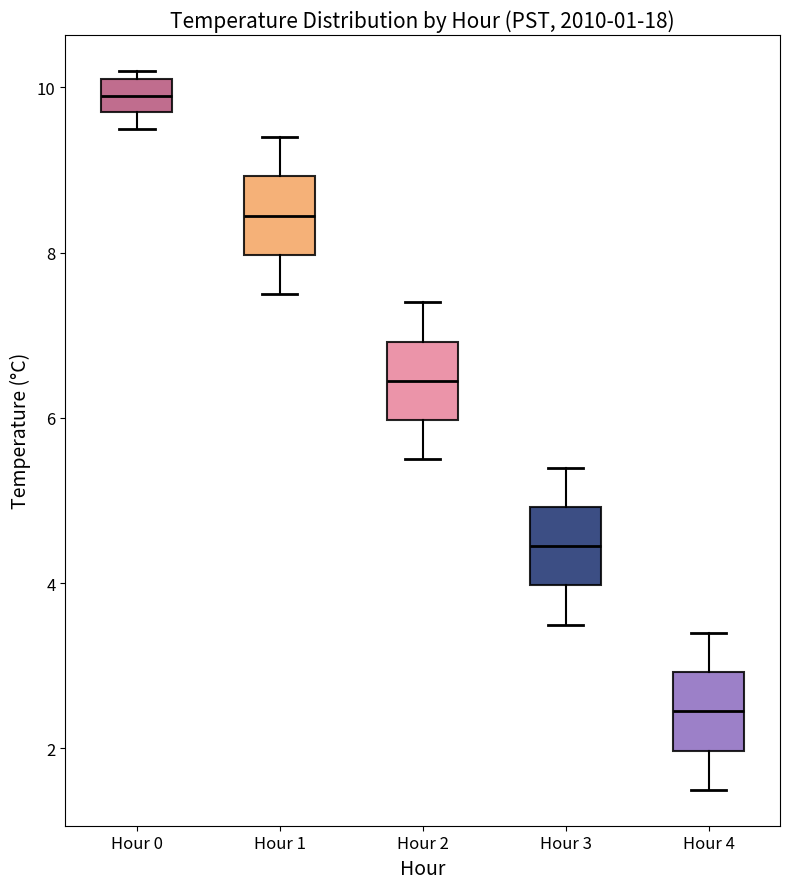

Reading left to right, transcribe this box plot: for each box, give where its median line is, the range the box spans, and where its two whiskers end, as read against the y-axis. The values are not printed on the chart, so give them approximately, as read against the axis.

Hour 0: median 10.0, box 9.8 to 10.2, whiskers 9.6 to 10.2 (just above the box's upper edge)
Hour 1: median 8.4, box 8.0 to 9.0, whiskers 7.6 to 9.4
Hour 2: median 6.4, box 6.0 to 7.0, whiskers 5.6 to 7.4
Hour 3: median 4.4, box 4.0 to 5.0, whiskers 3.6 to 5.4
Hour 4: median 2.4, box 2.0 to 3.0, whiskers 1.6 to 3.4